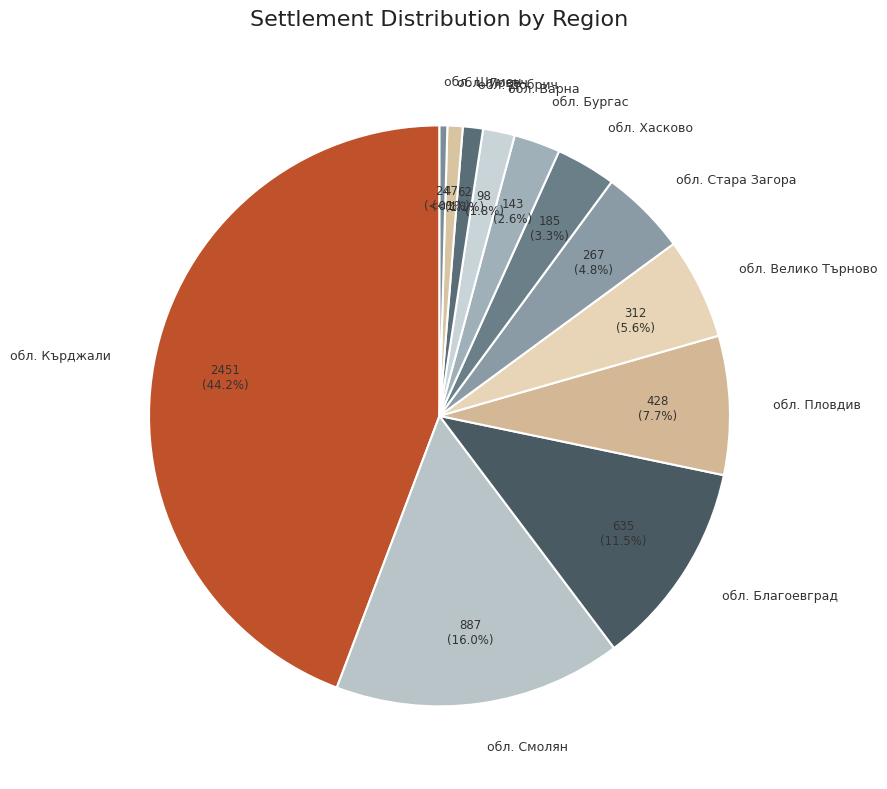

Is there any slice that represents more than half of the pie?

No